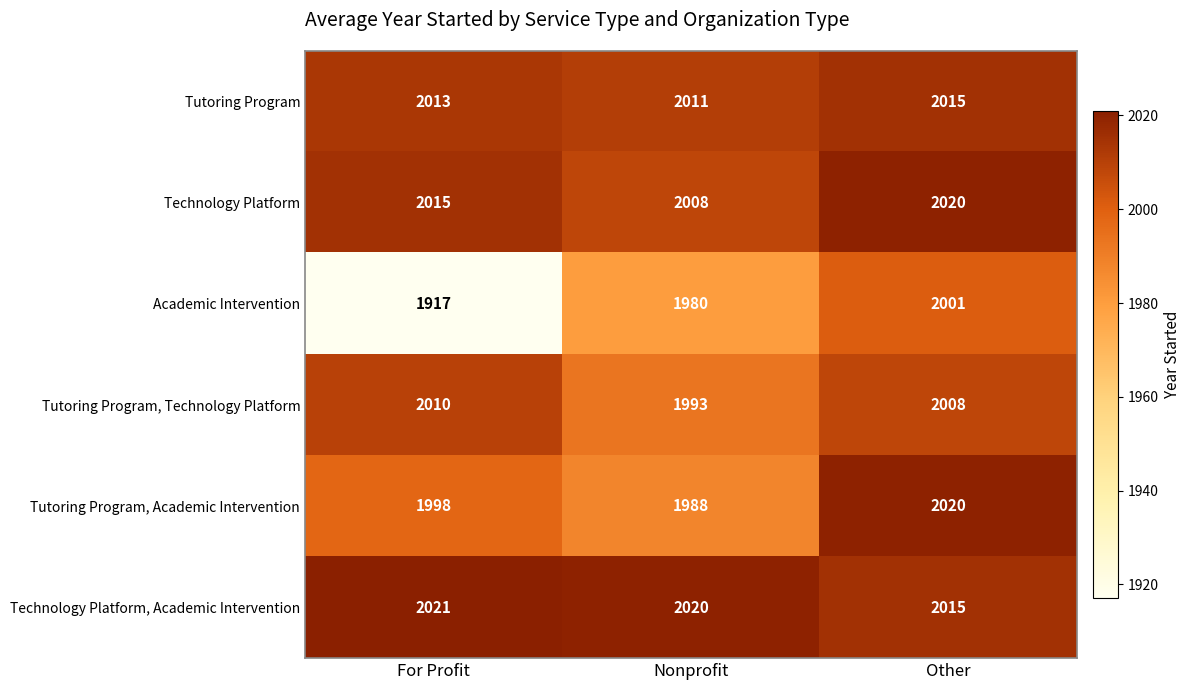

What is the sum of the Technology Platform, Academic Intervention values at For Profit and Other?

4036